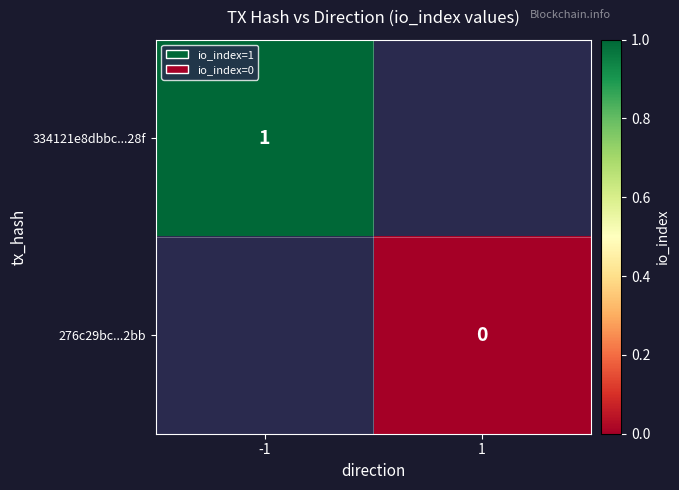

Is it true that 334121e8dbbc...28f equals 0.4 at -1?

False